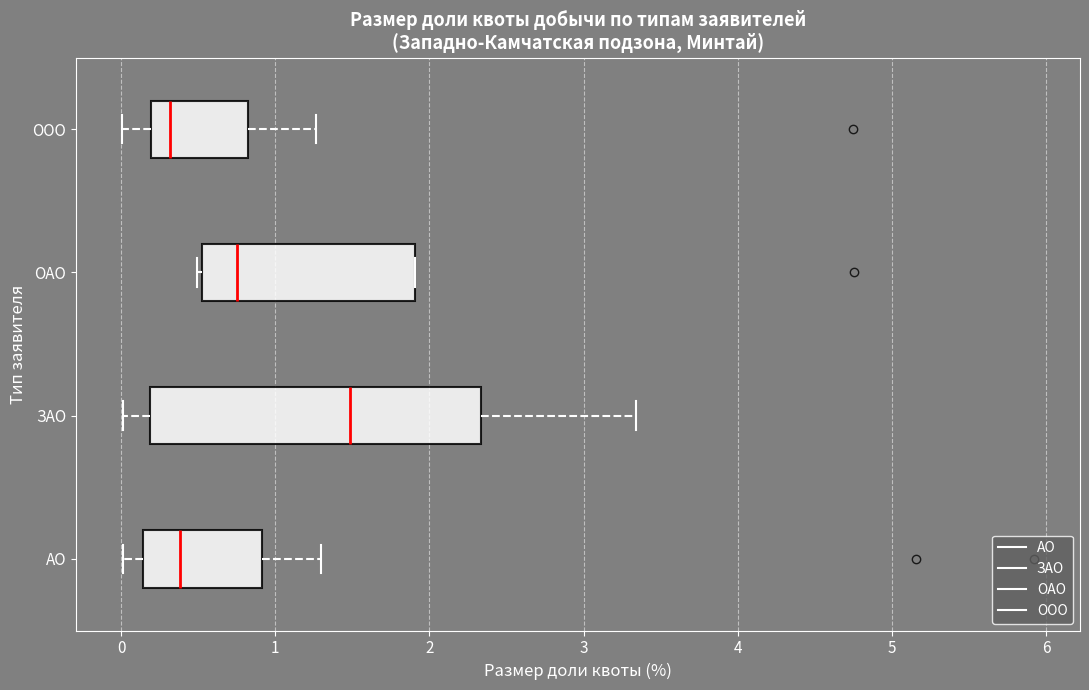

Where is the left edge of the box for АО on the x-axis? The values are not printed on the chart, so give them approximately, as read against the axis.

0.1